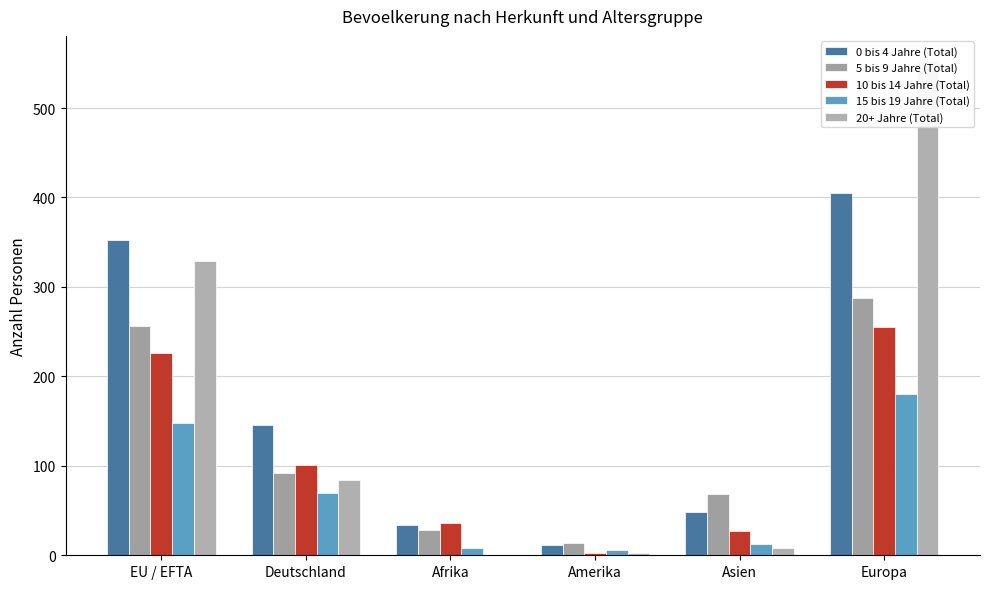

What is the spread (max minus min) of values at Afrika?

36